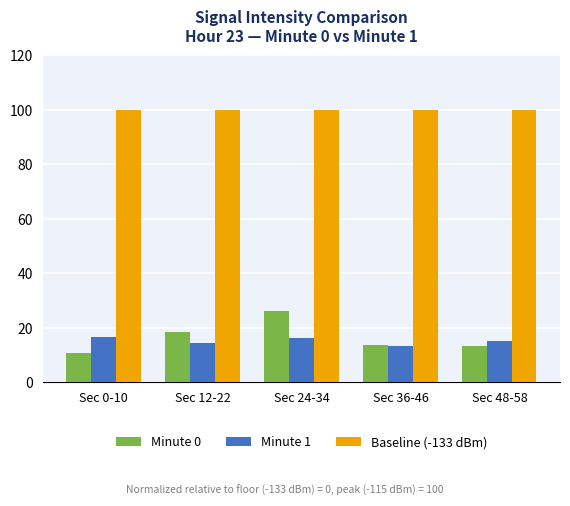

At which category is the sum across all series the highest?

Sec 24-34